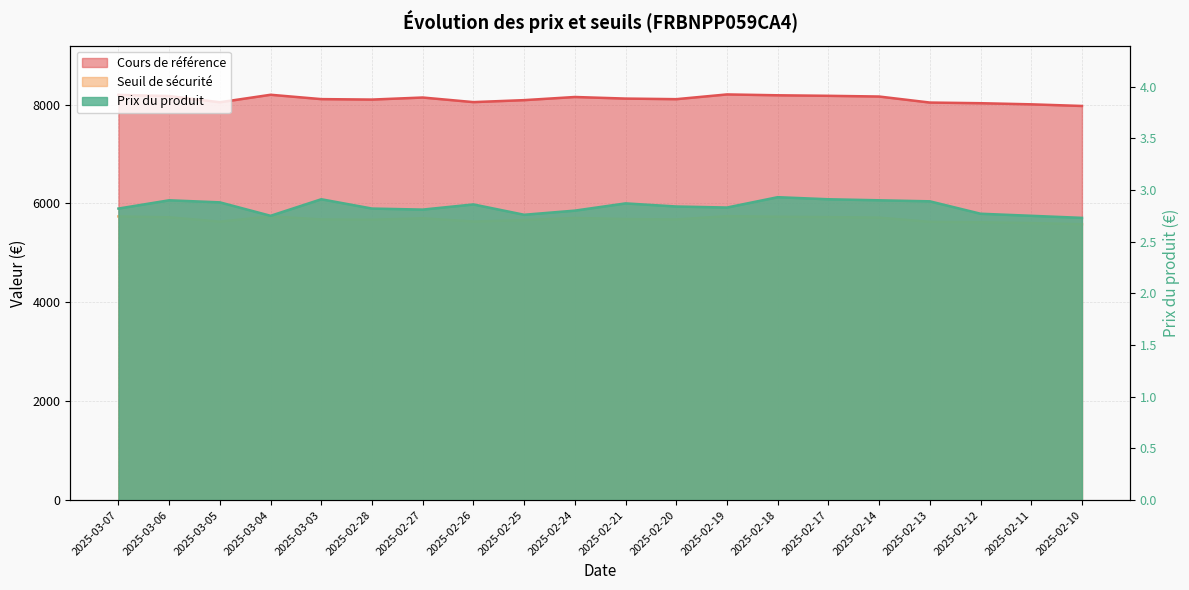

Which has a higher value, 2025-02-17 or 2025-02-28?

2025-02-17